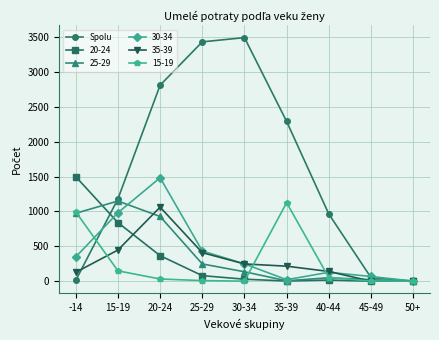

What is the label of the 7th point from the left?

40-44